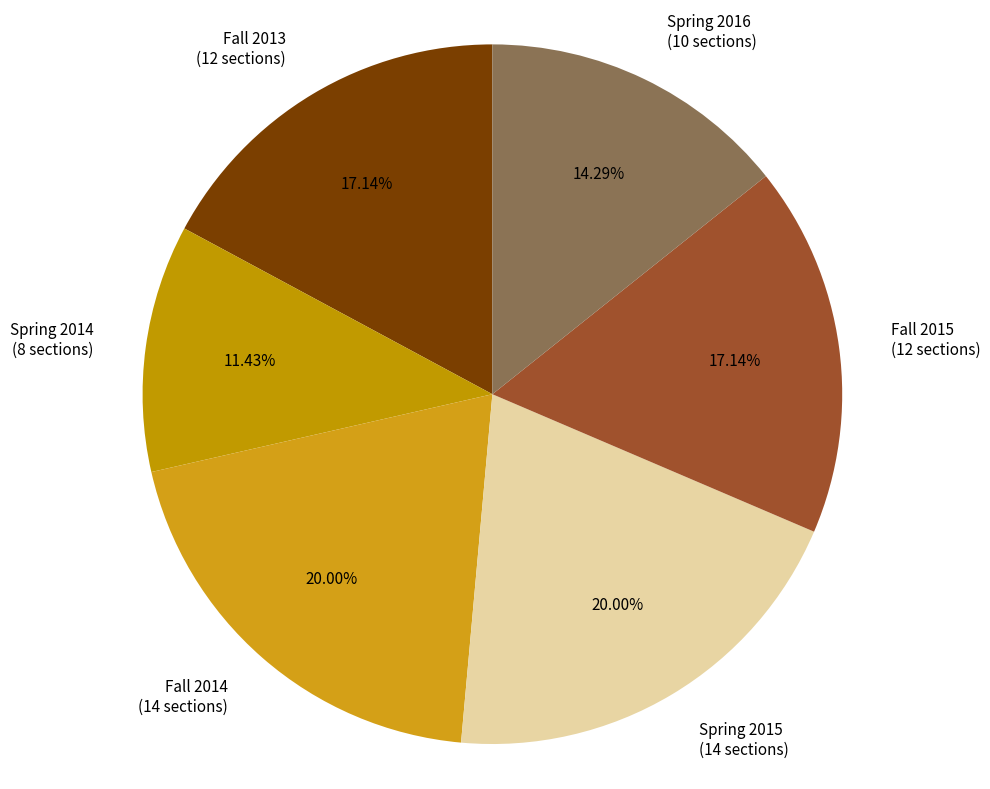

Is there any slice that represents more than half of the pie?

No